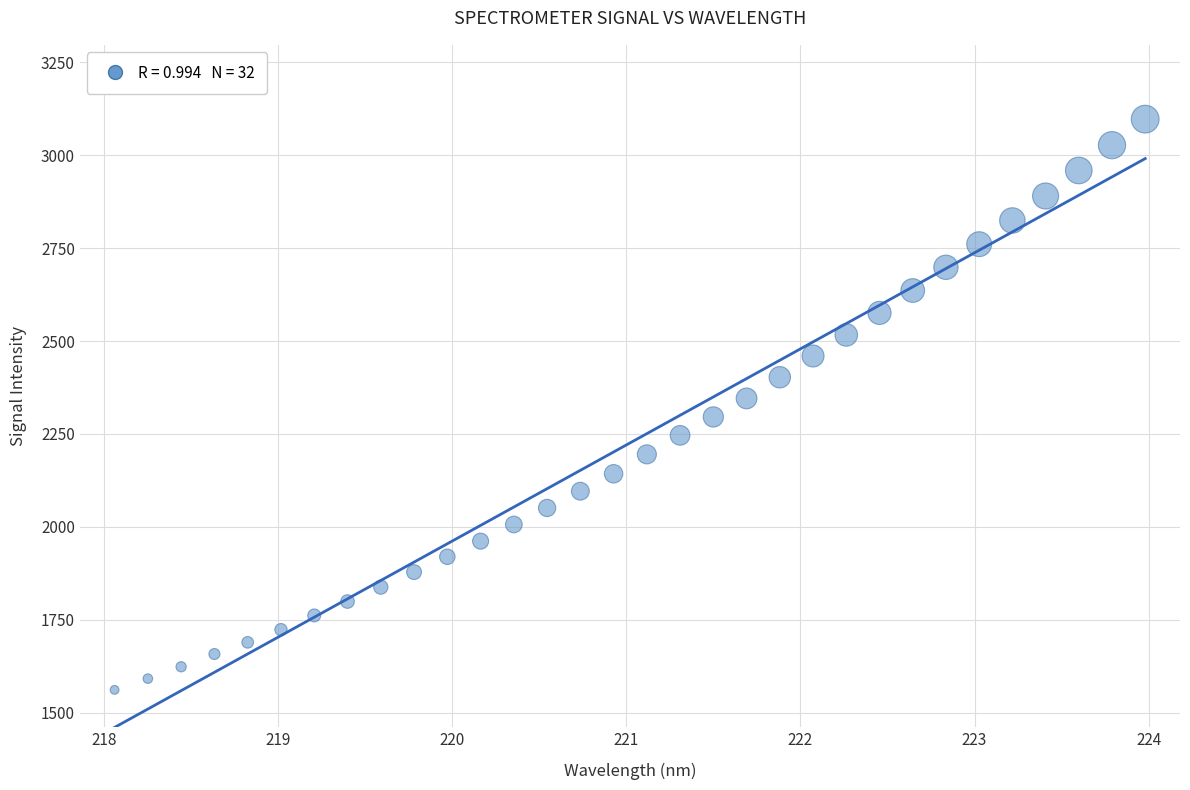

What is the range of X values (max minus min)?

5.9